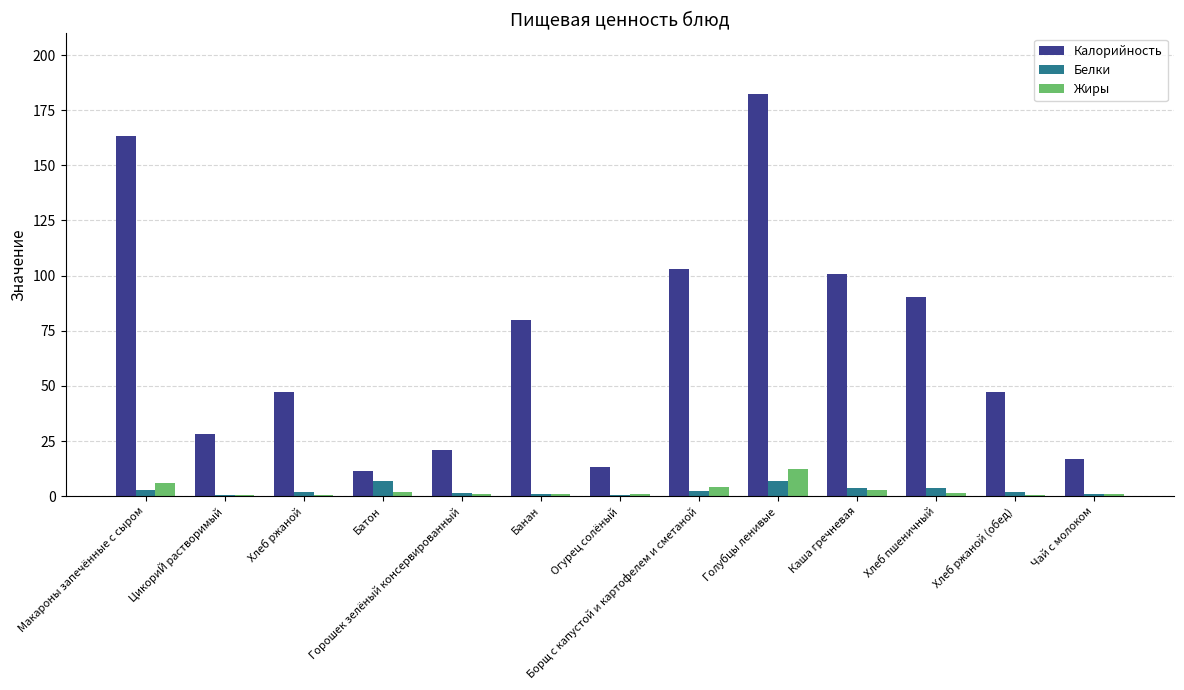

What is the sum of all Жиры values?

34.7